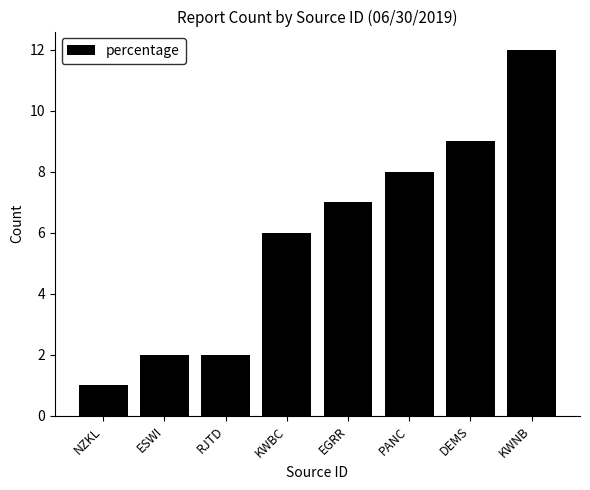

Which has a higher value, DEMS or EGRR?

DEMS